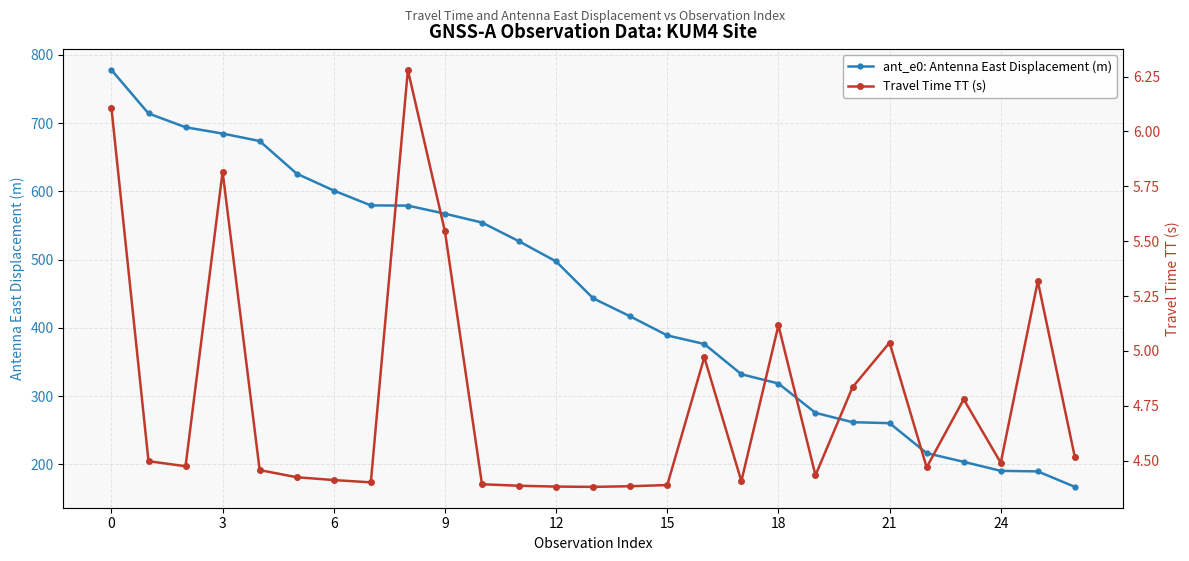

What is the sum of all ant_e0: Antenna East Displacement (m) values?

12117.3